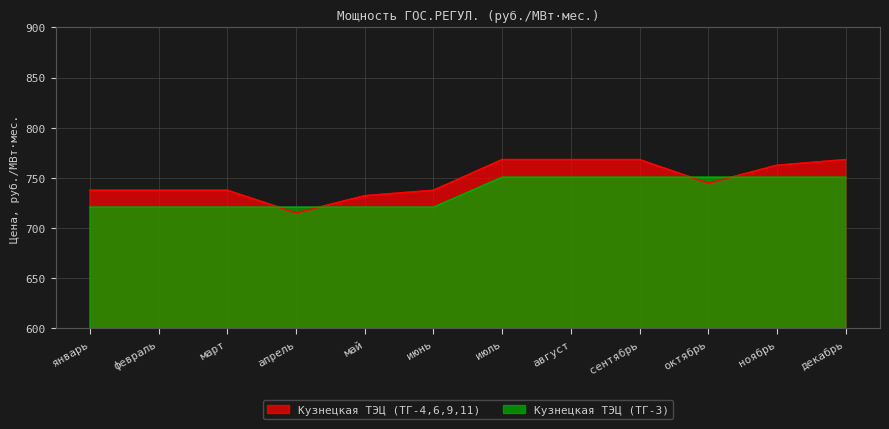

What is the sum of the Кузнецкая ТЭЦ (ТГ-4,6,9,11) values at июнь and май?

1469.7